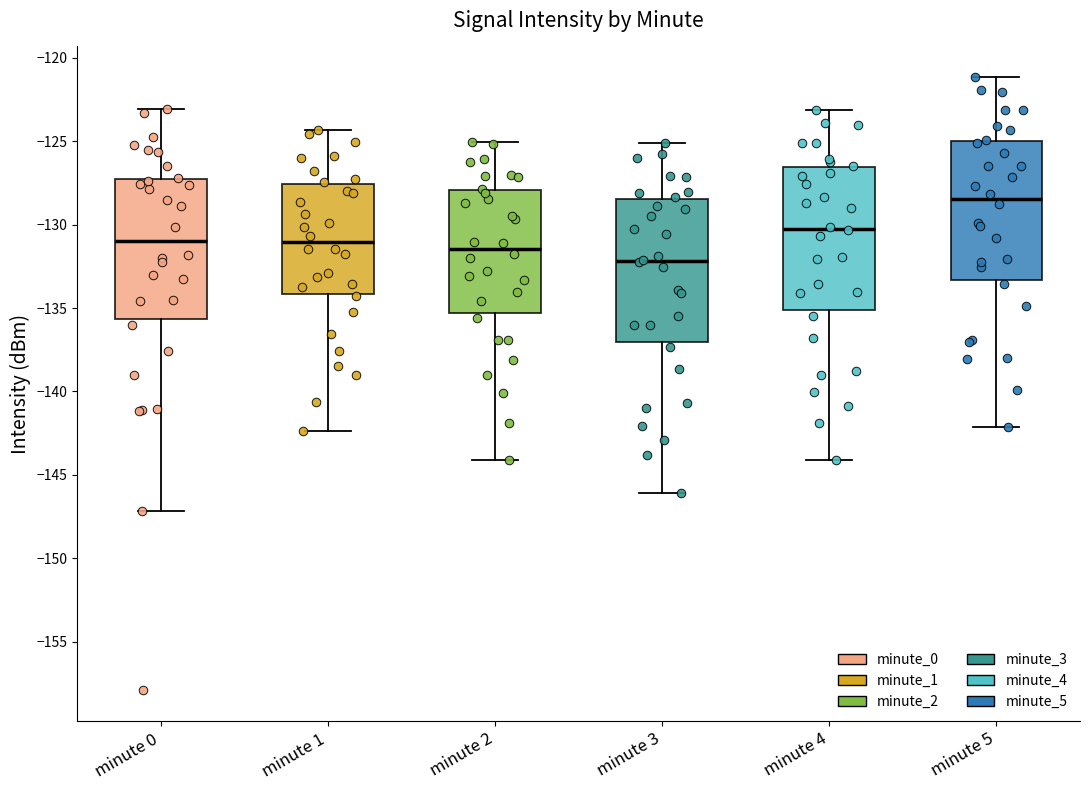

Which box has the highest median line?

minute 5